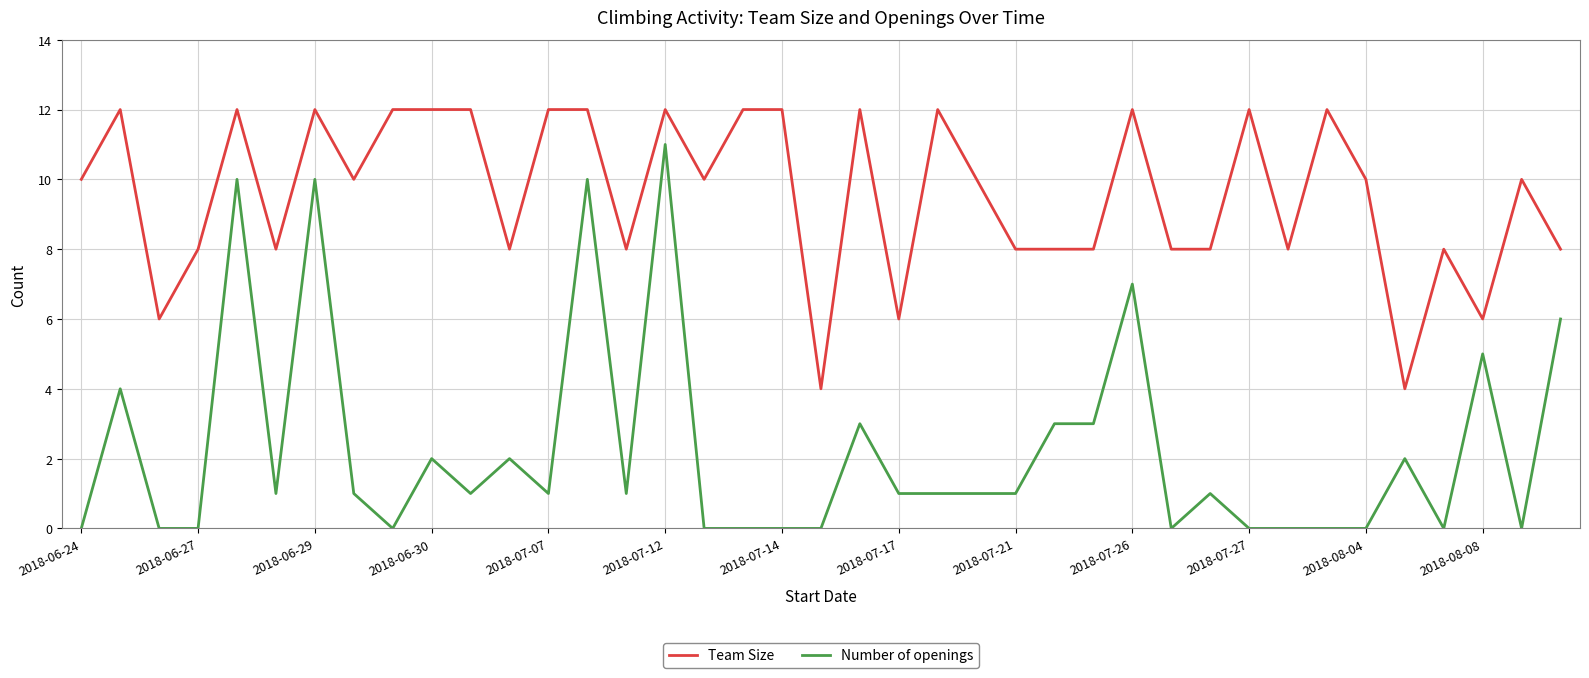

True or false: Number of openings and Team Size cross at least once.

False